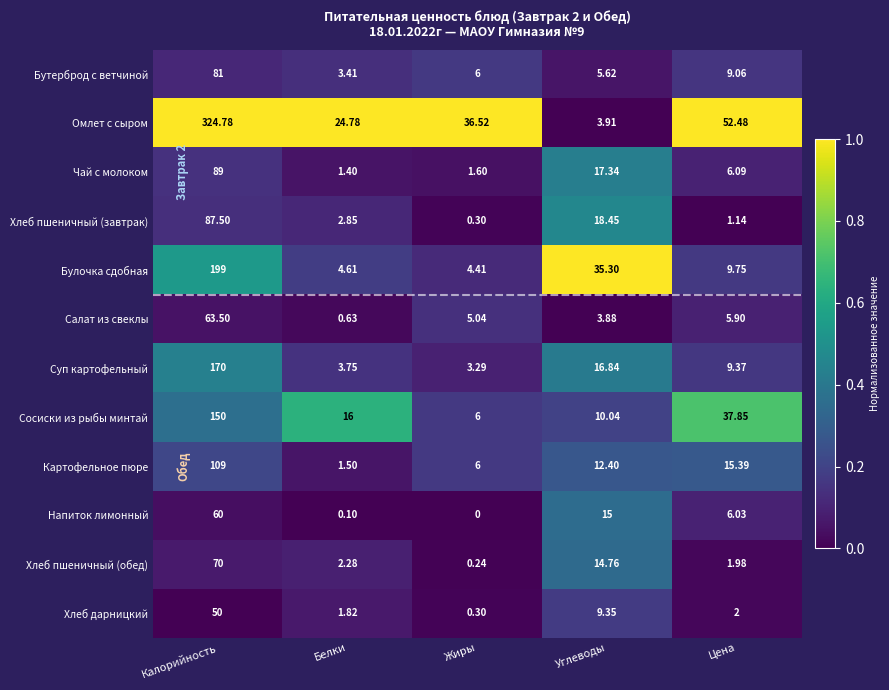

Which category has the lowest value in the Сосиски из рыбы минтай series?

Жиры